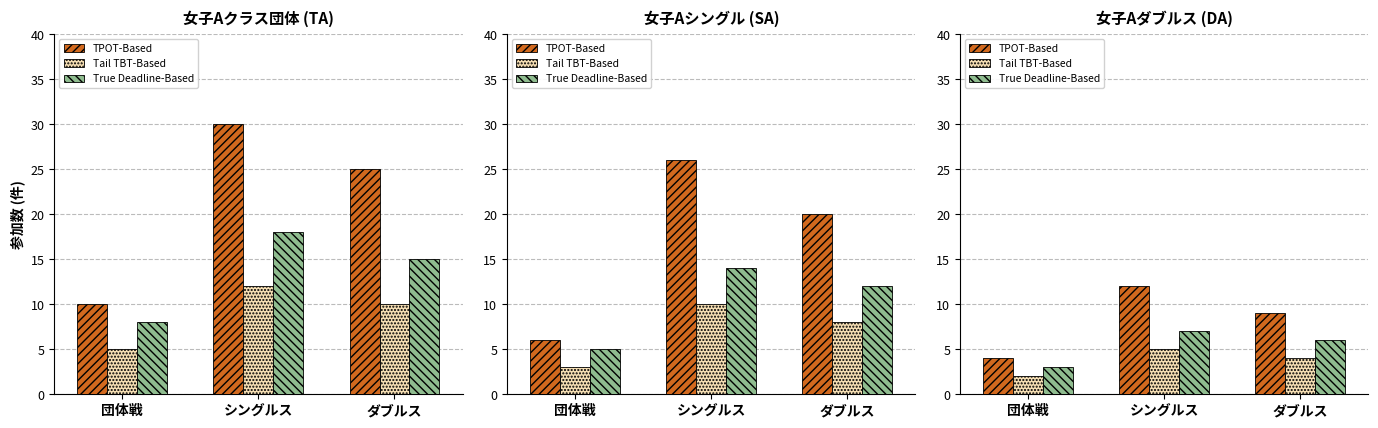

List the series in order of their peak value, highest first.

TPOT-Based, True Deadline-Based, Tail TBT-Based